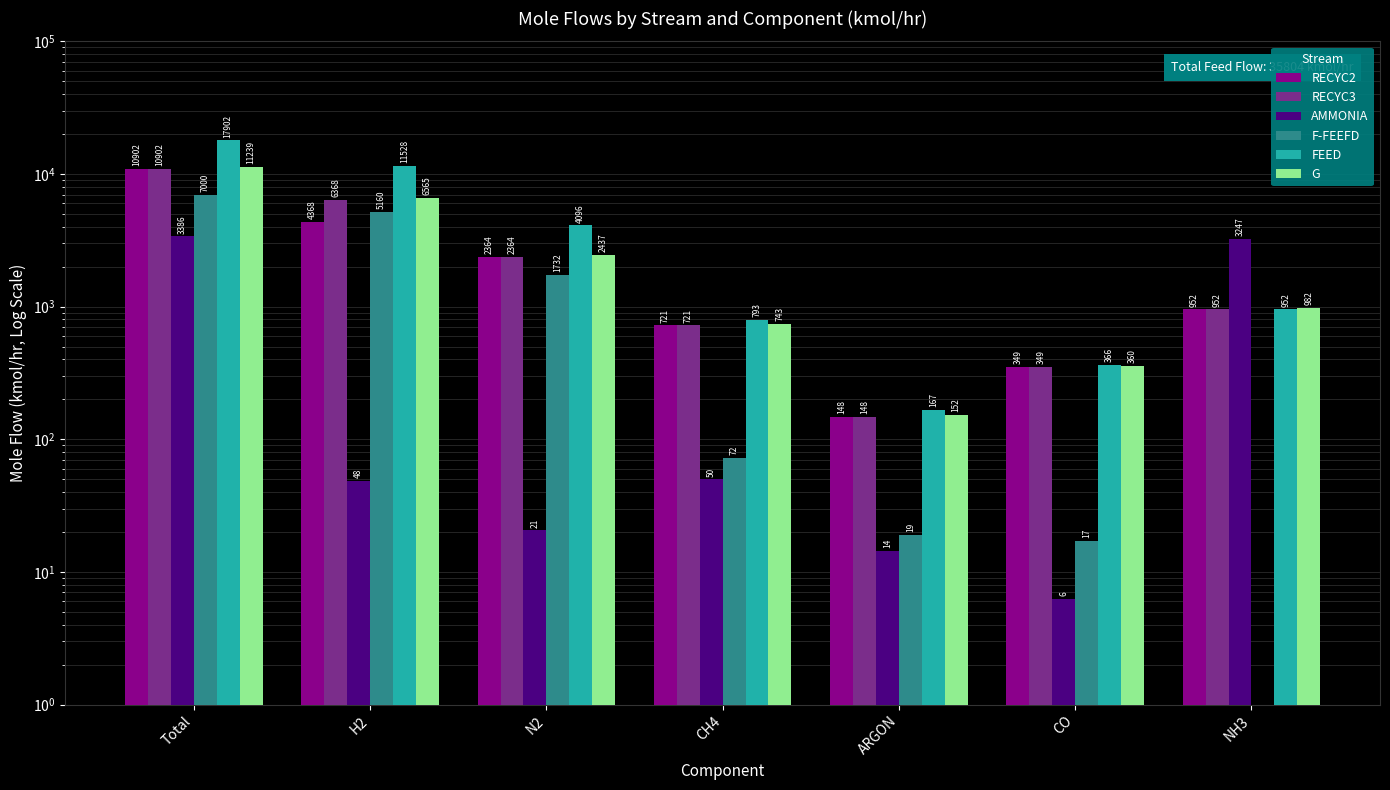

The value of RECYC3 at NH3 is 952.2. True or false?

True